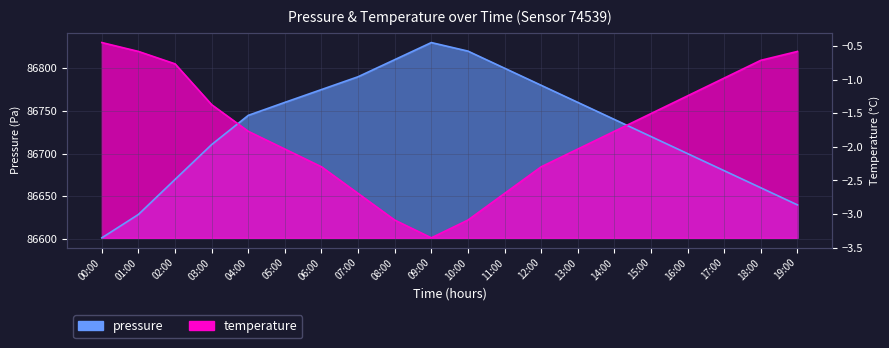

At which label does temperature reach its peak?

00:00